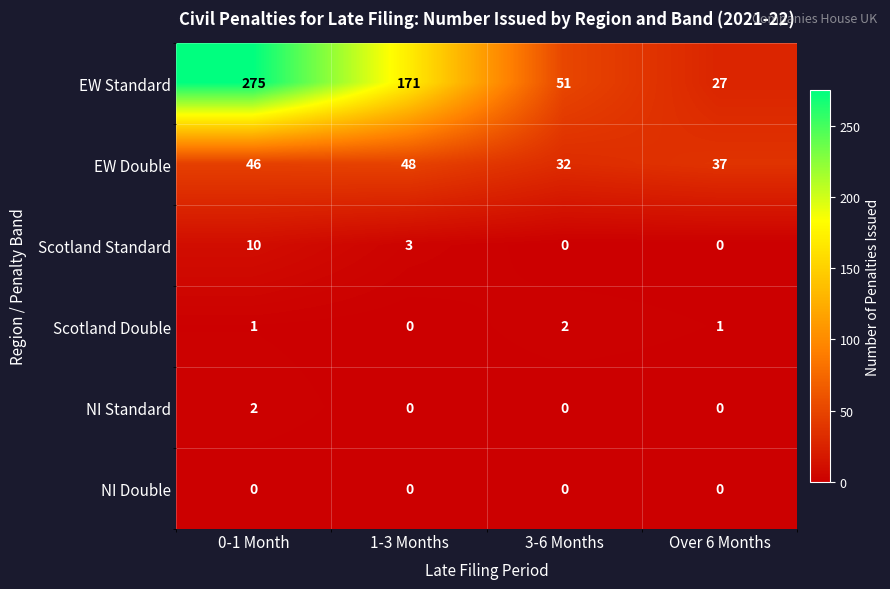

What is the average value of the EW Double series?

41